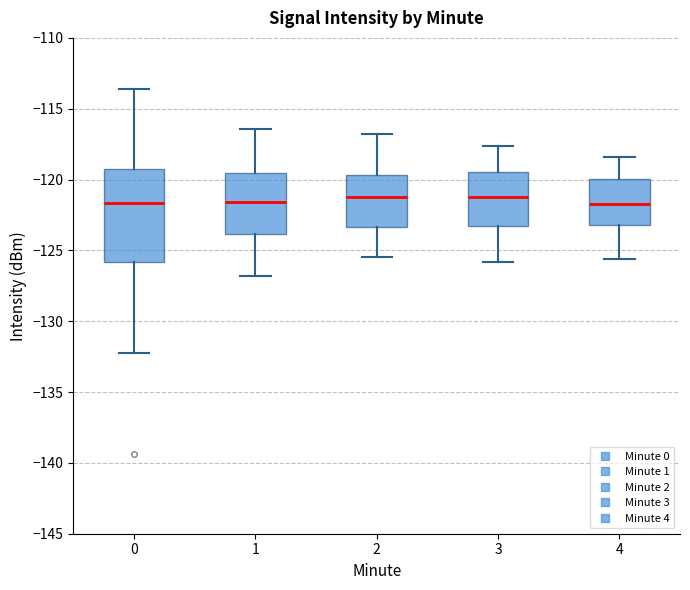

Reading left to right, read every box against the y-axis: the position of its median line, the range the box covers, and the ends of its whiskers. The values are not printed on the chart, so give them approximately, as read against the axis.

0: median -121.5, box -126.0 to -119.5, whiskers -132.5 to -113.5
1: median -121.5, box -124.0 to -119.5, whiskers -127.0 to -116.5
2: median -121.0, box -123.5 to -119.5, whiskers -125.5 to -117.0
3: median -121.0, box -123.0 to -119.5, whiskers -126.0 to -117.5
4: median -121.5, box -123.0 to -120.0, whiskers -125.5 to -118.5